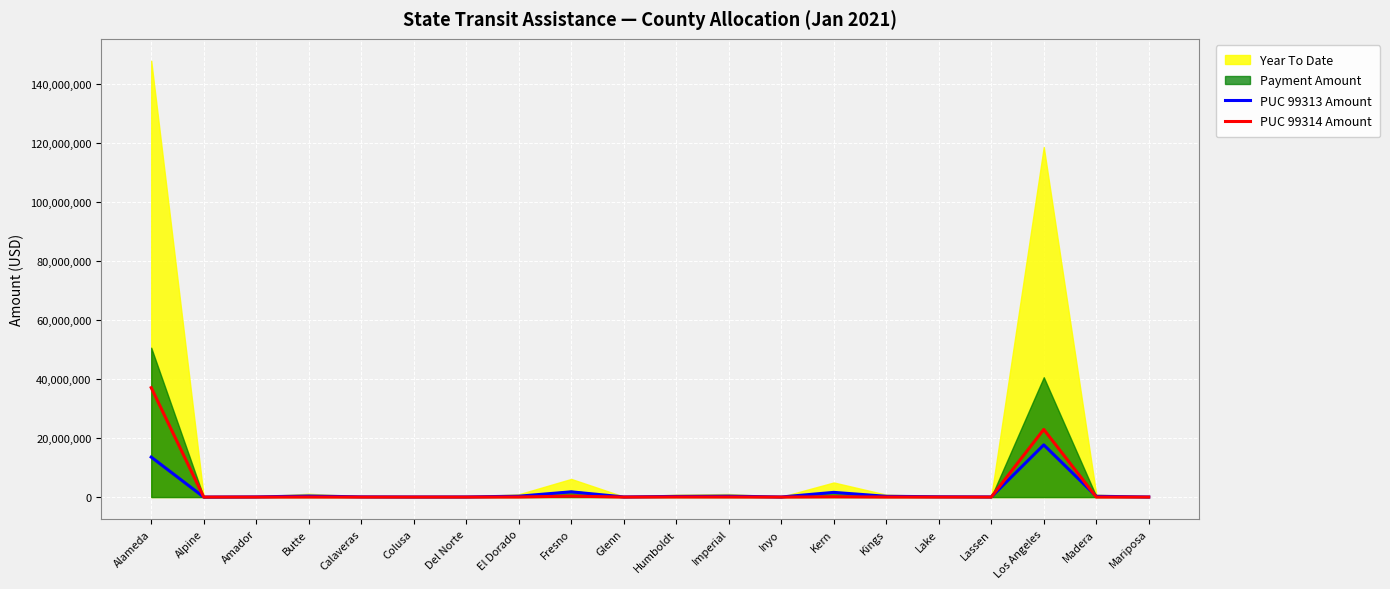

What is the difference between the highest and lowest values at Humboldt?

192080